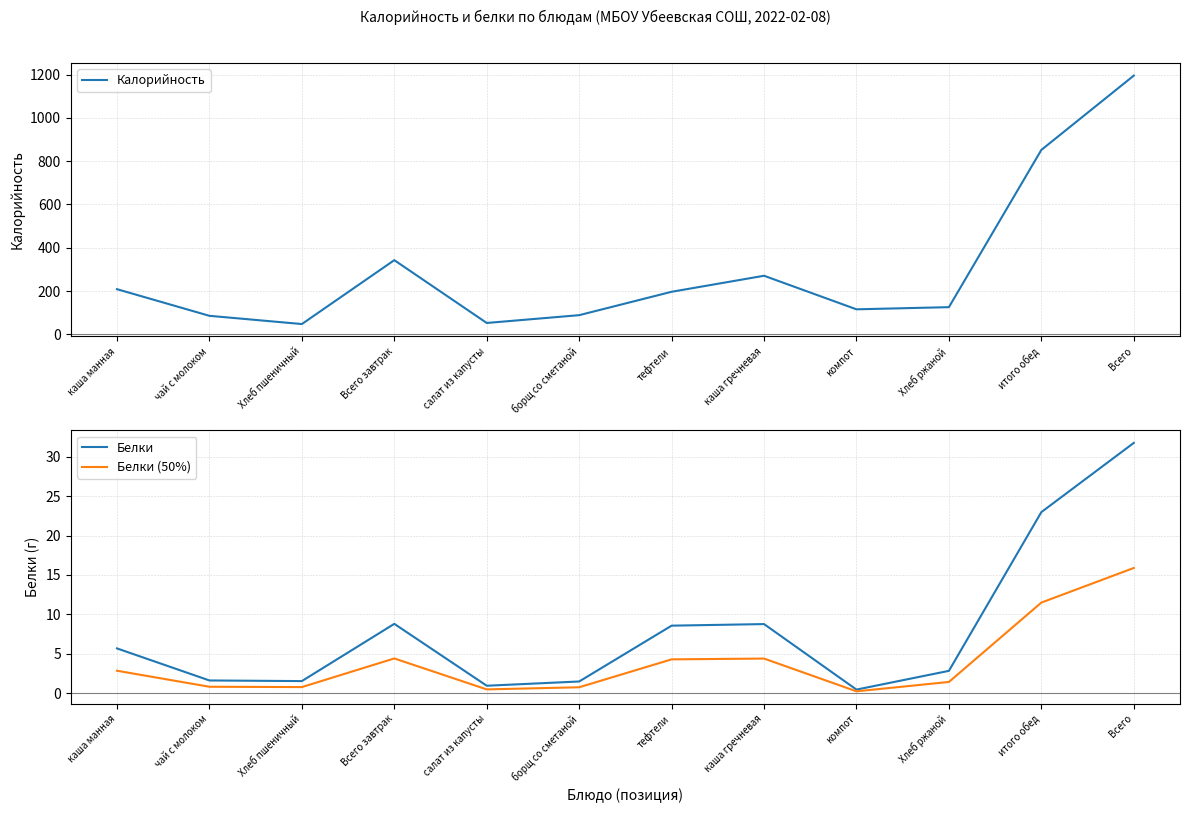

What is the total value across all series at каша манная?

217.5